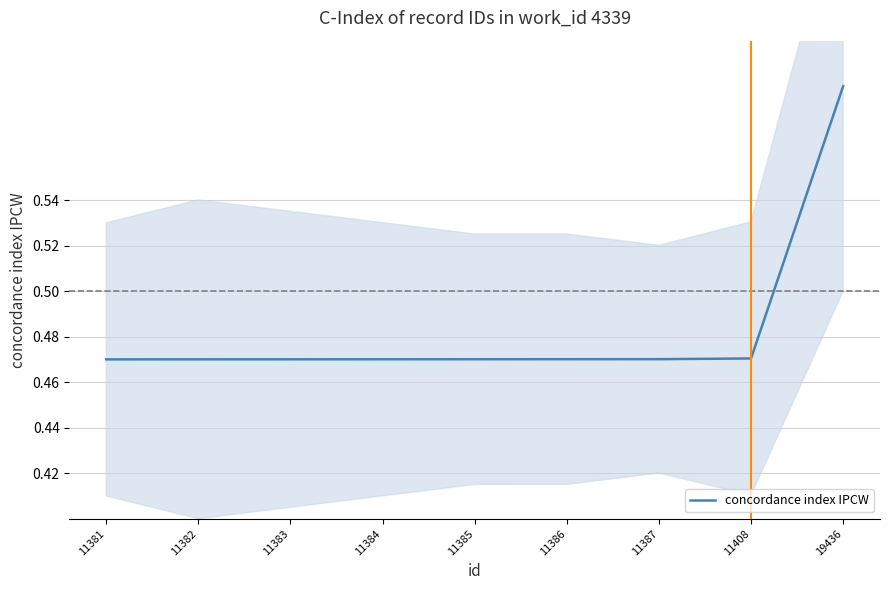

What is the sum of the values at 11385 and 11408?

0.9